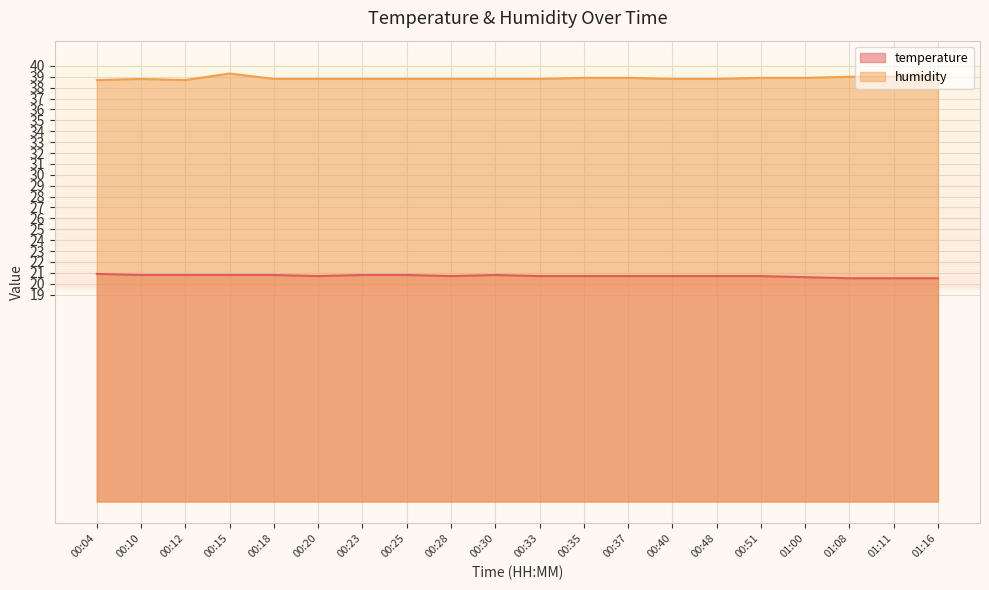

At which label does temperature reach its peak?

00:04